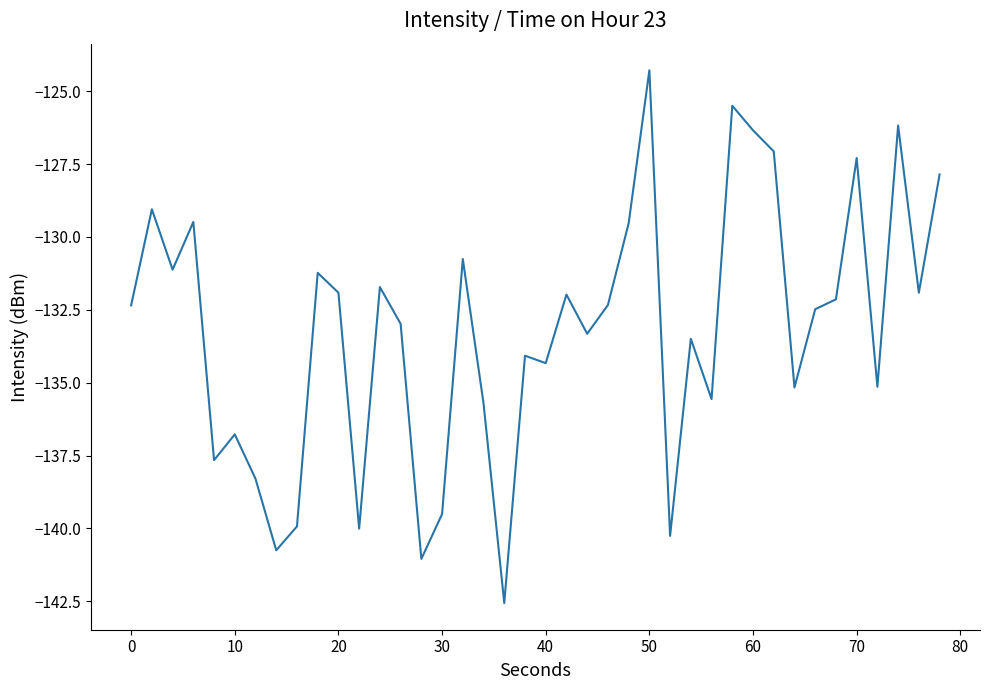

What is the maximum value shown in the chart?

-124.3